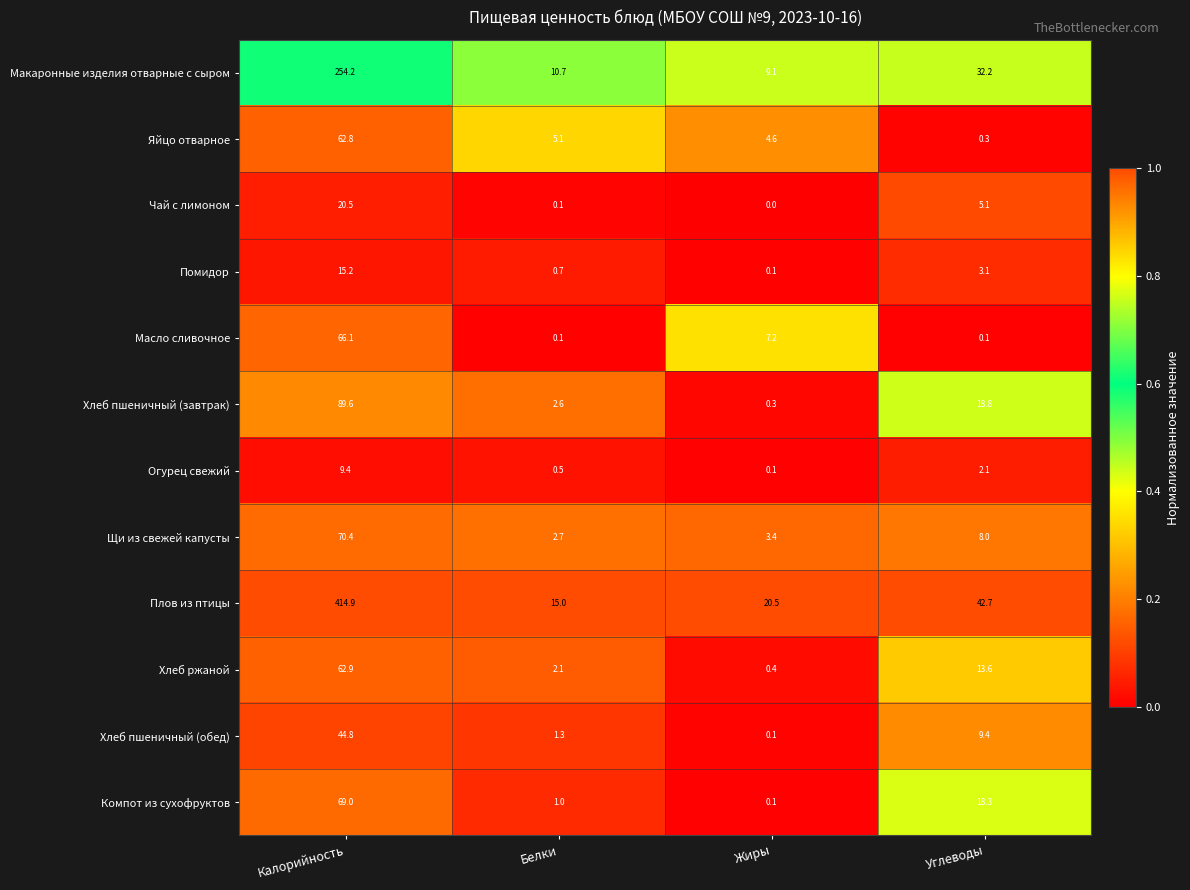

Is the value of Яйцо отварное at Белки greater than the value of Хлеб пшеничный (обед) at Белки?

Yes